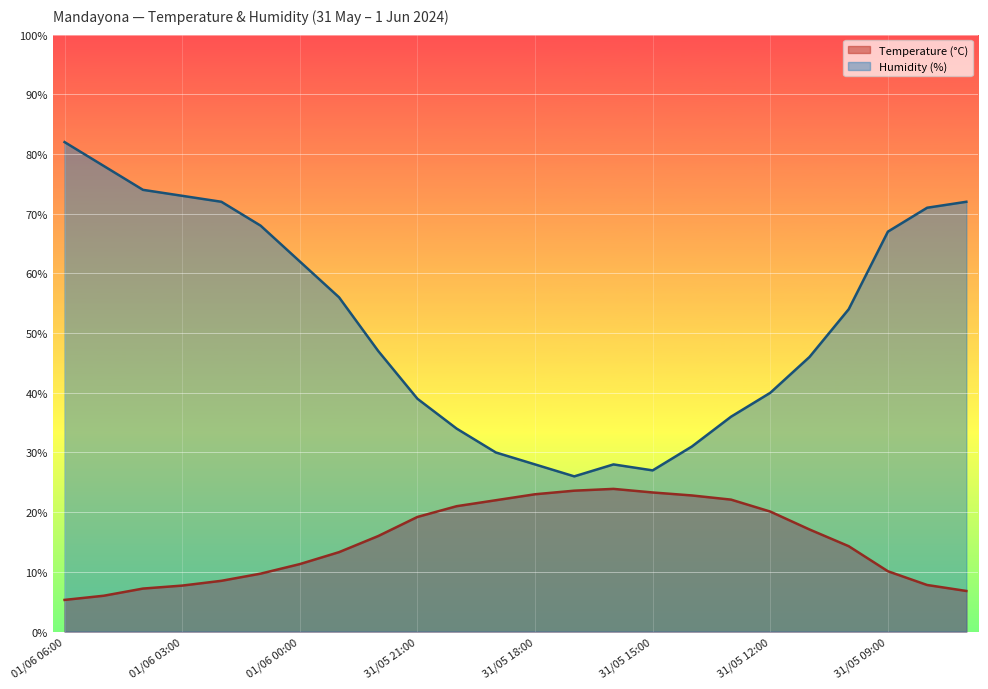

How many lines are shown in the chart?

2